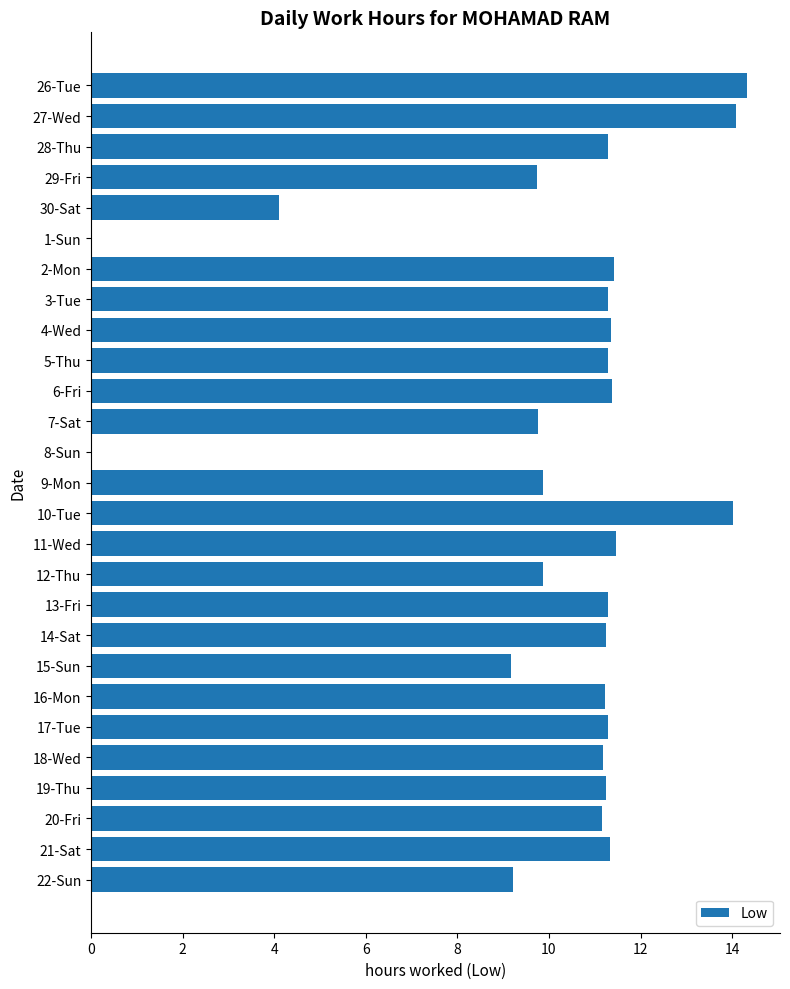

What is the average value?

10.1